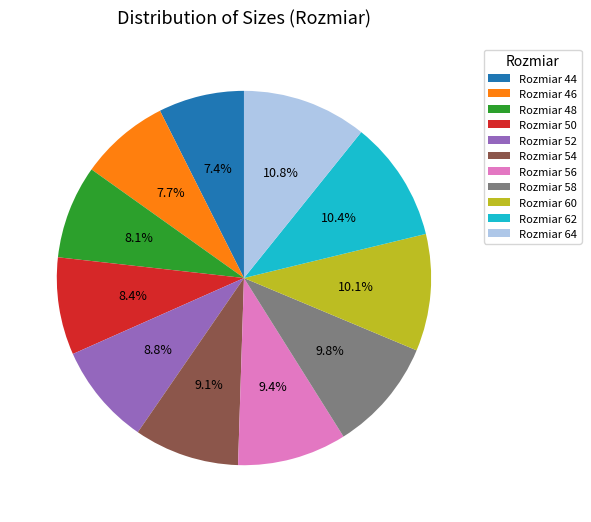

Does any single category account for the majority?

No